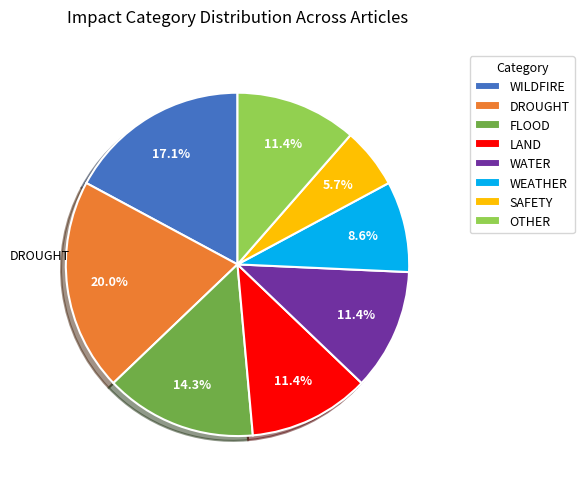

Does any single category account for the majority?

No